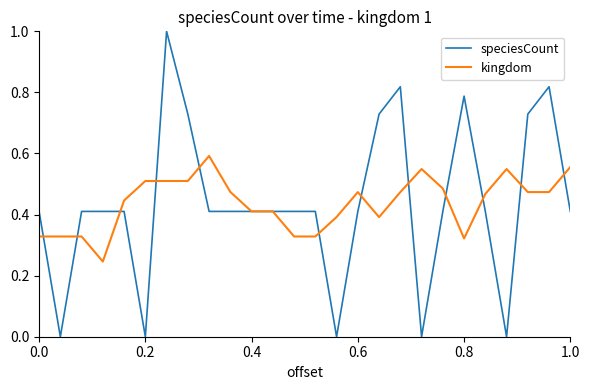

What is the maximum value shown in the chart?

1.0